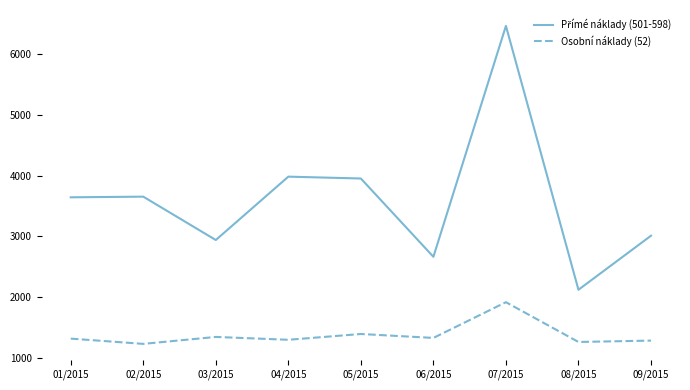

At how many categories does at least one series exceed 4314?

1